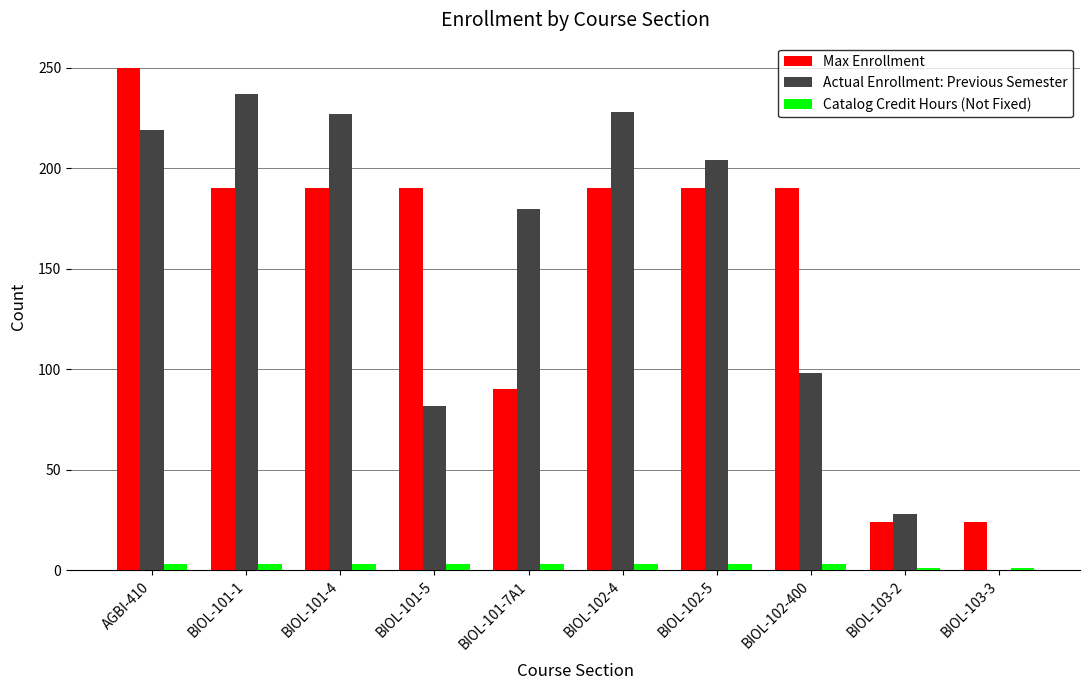

How many categories are shown in the chart?

10